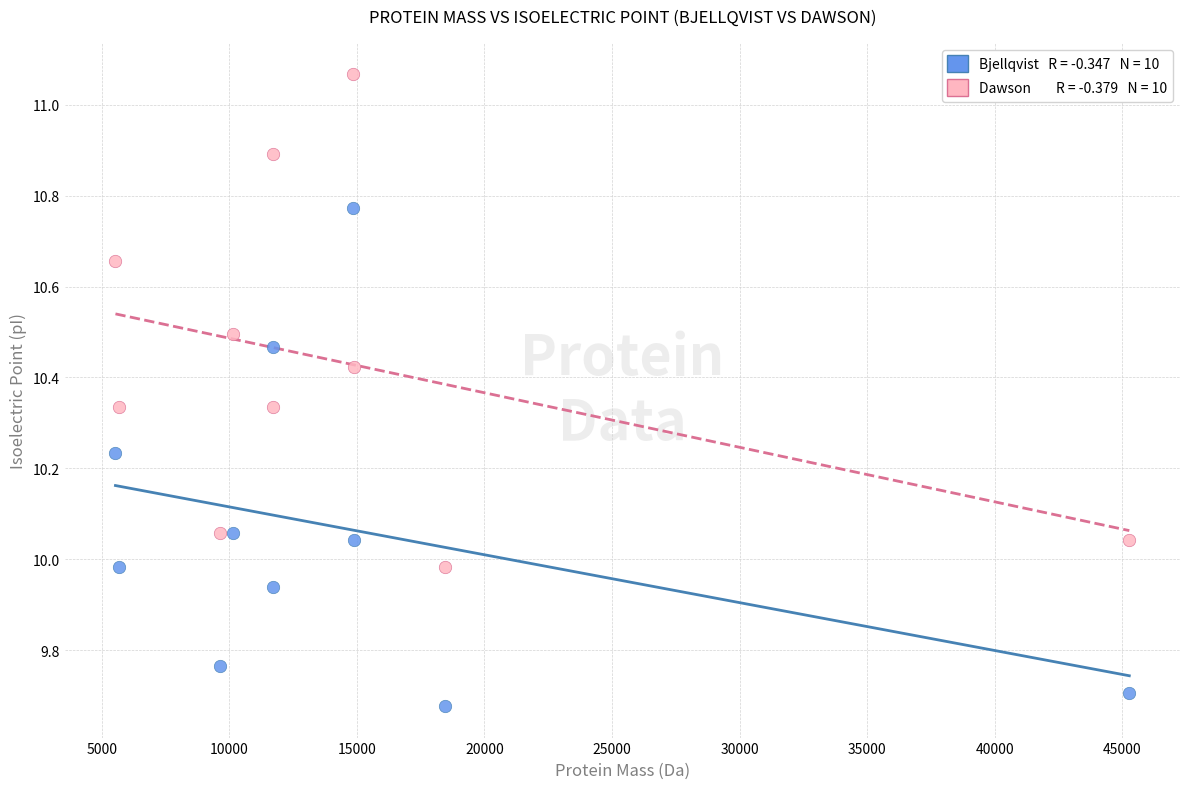

Across all data points, what is the range of X values (max minus min)?

39733.3